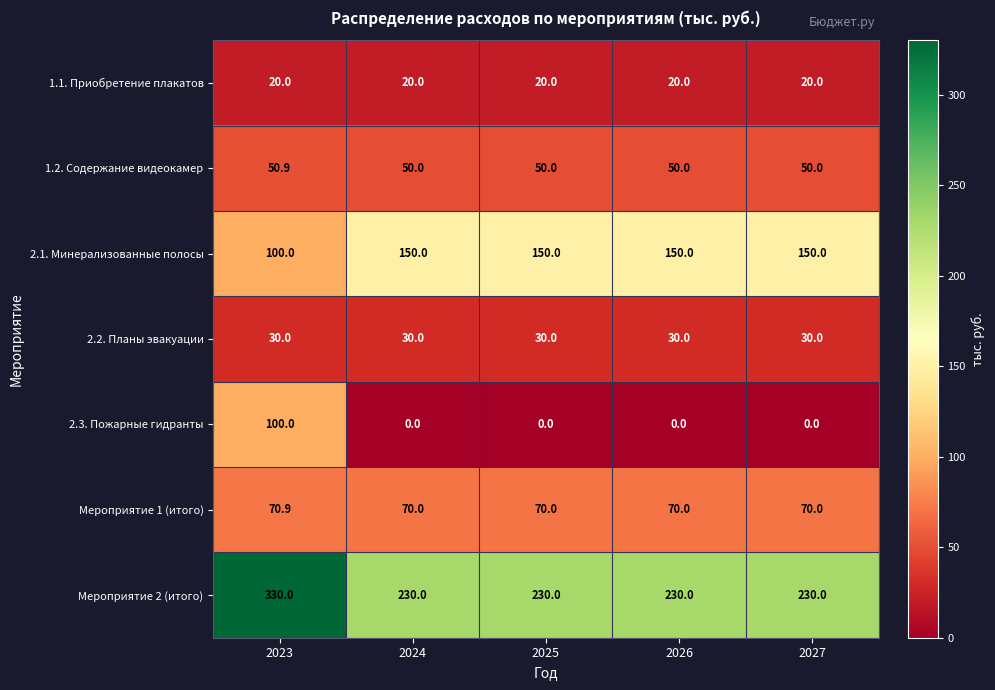

Rank the series by their maximum value, from lowest to highest.

1.1. Приобретение плакатов, 2.2. Планы эвакуации, 1.2. Содержание видеокамер, Мероприятие 1 (итого), 2.3. Пожарные гидранты, 2.1. Минерализованные полосы, Мероприятие 2 (итого)